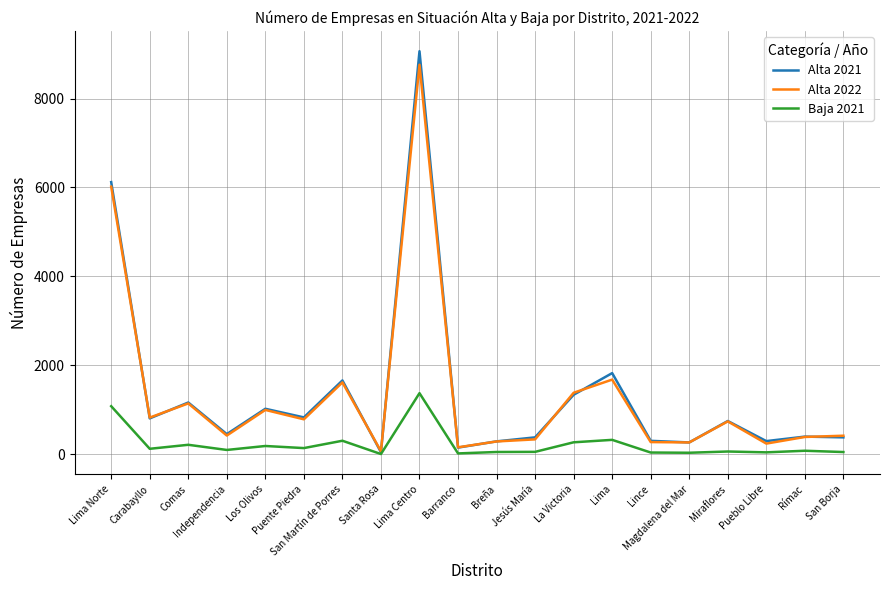

What is the greatest value displayed?

9064